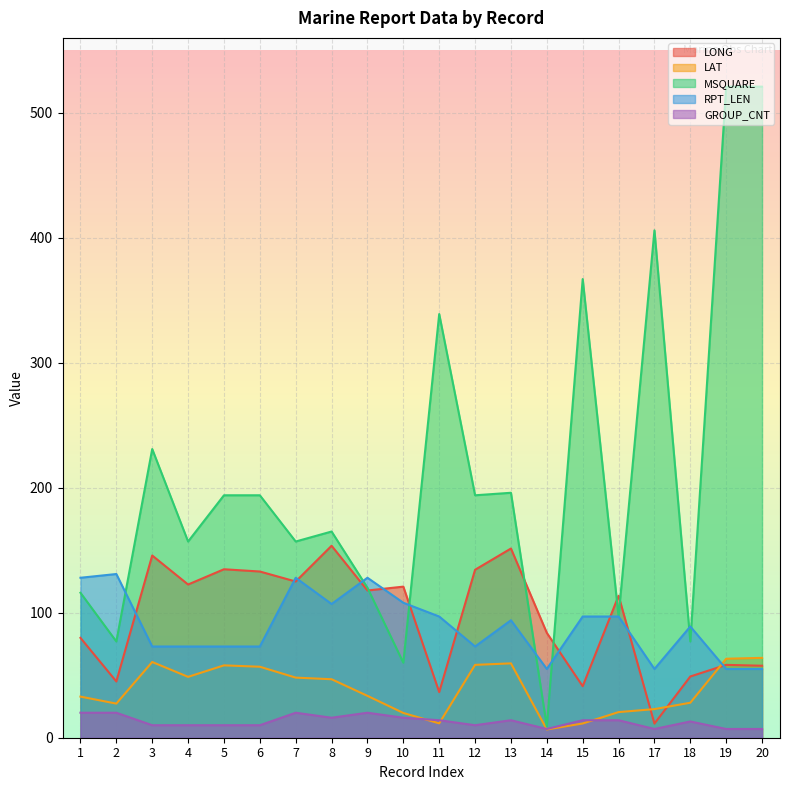

At how many categories does at least one series exceed 440?

2